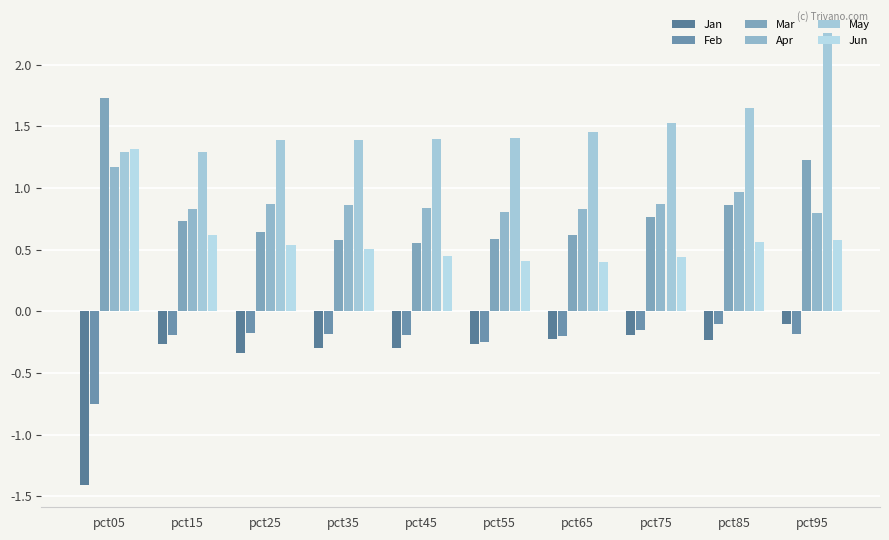

What is the difference between the maximum and minimum values in the Apr series?

0.4